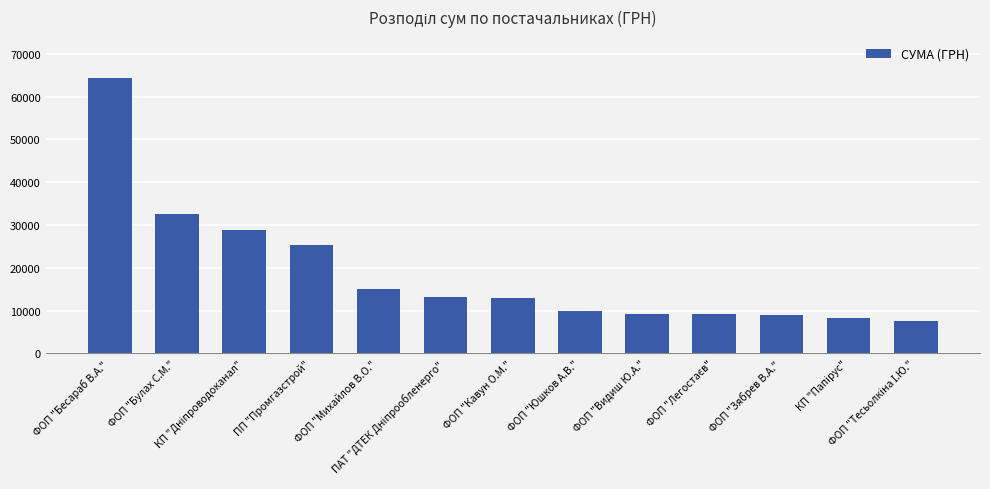

How many data points are less than 13000?

6